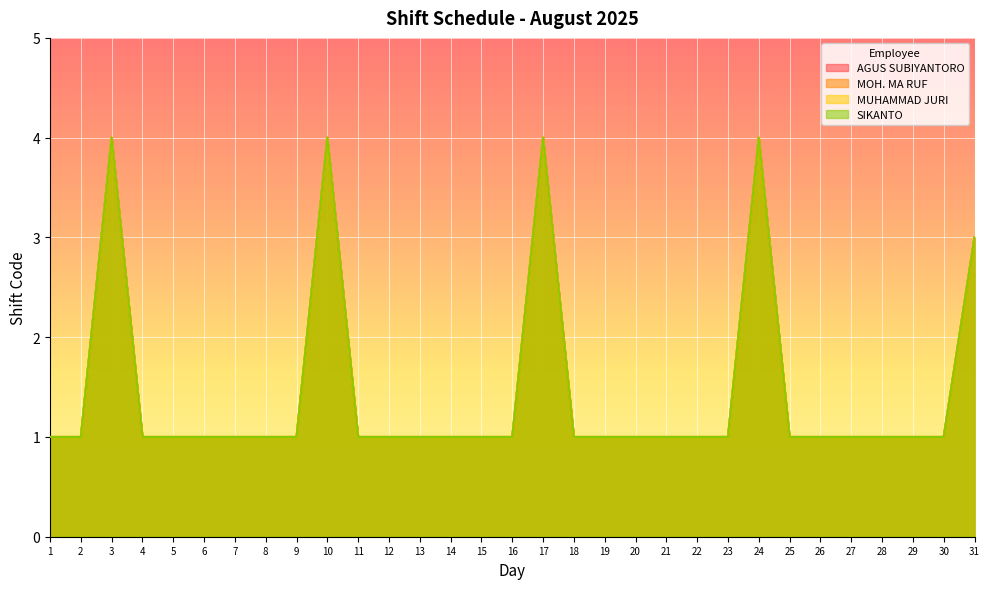

What are all the series names shown in the legend?

AGUS SUBIYANTORO, MOH. MA RUF, MUHAMMAD JURI, SIKANTO